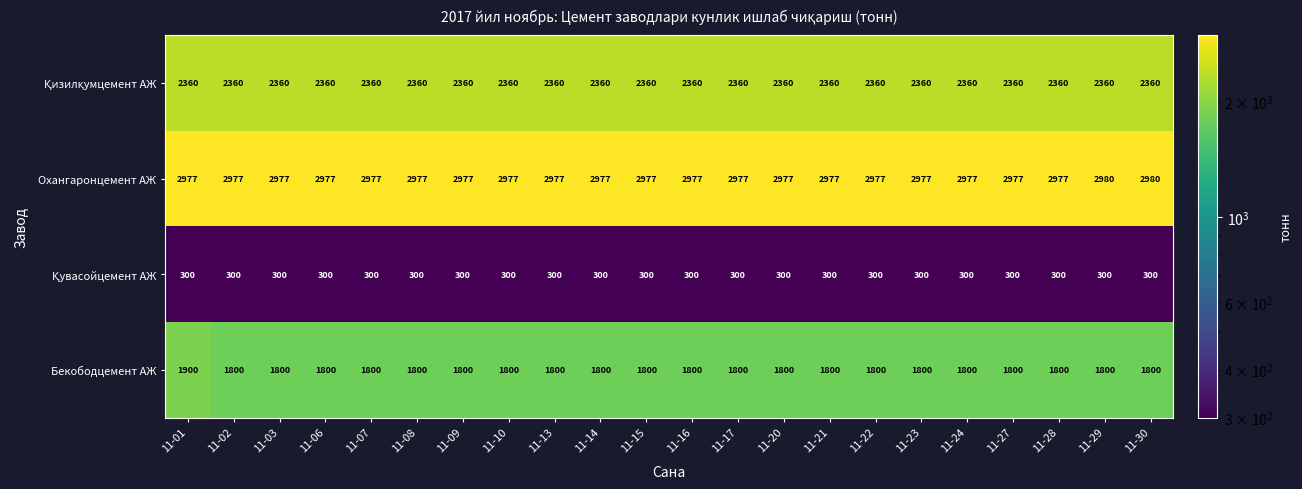

What is the greatest value displayed?

2980